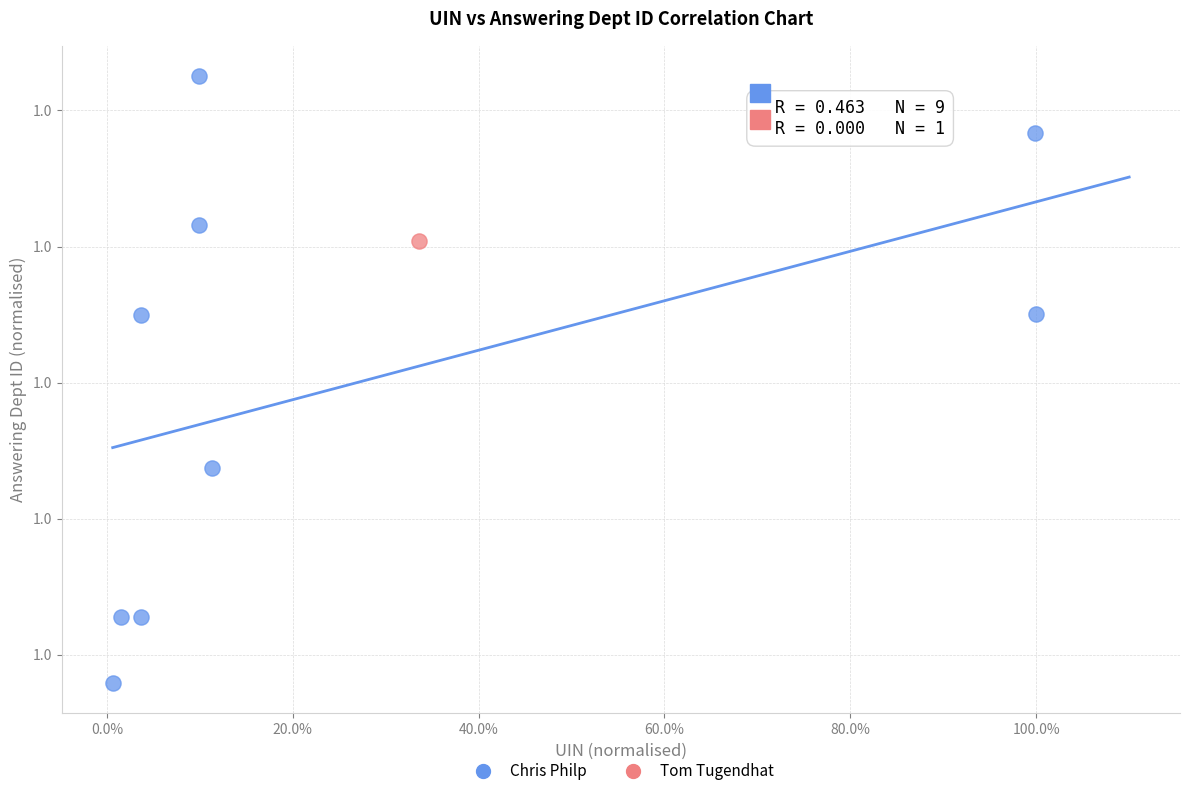

What are all the series names shown in the legend?

Chris Philp, Tom Tugendhat